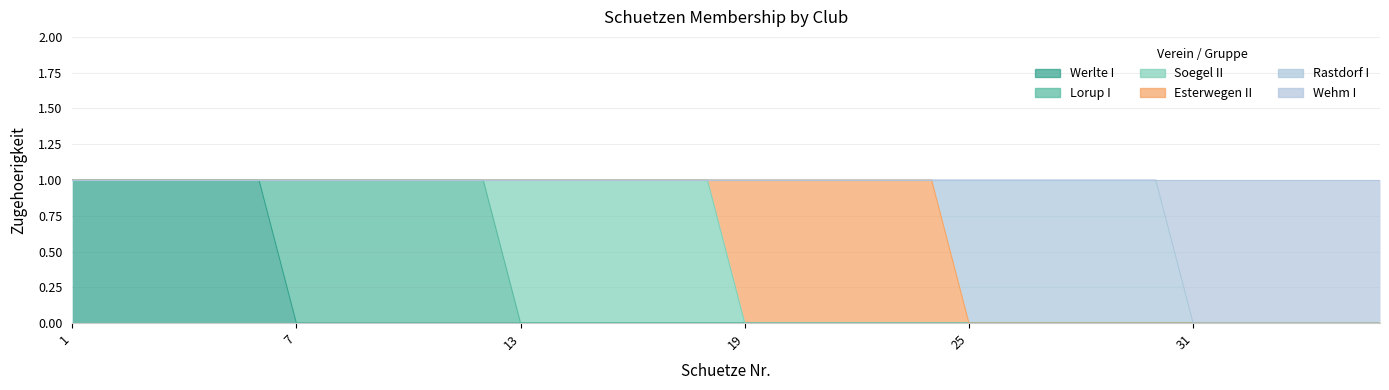

How many positive values does the Wehm I series have?

6